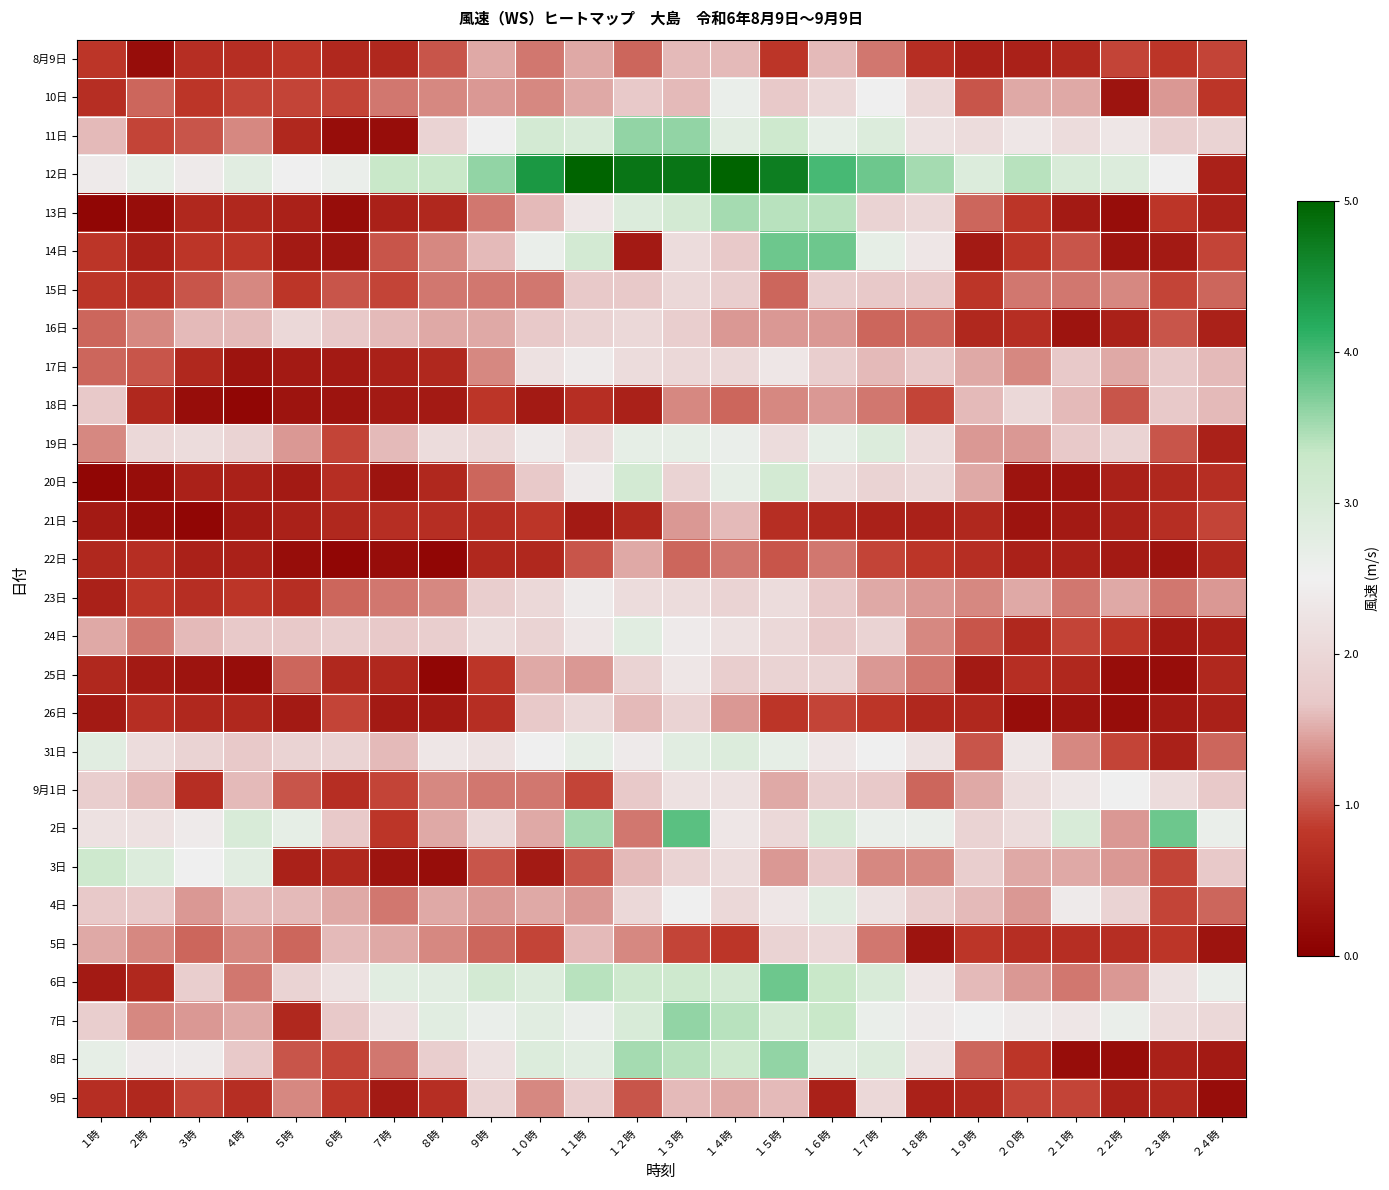

What is the minimum value shown in the chart?

-1.0